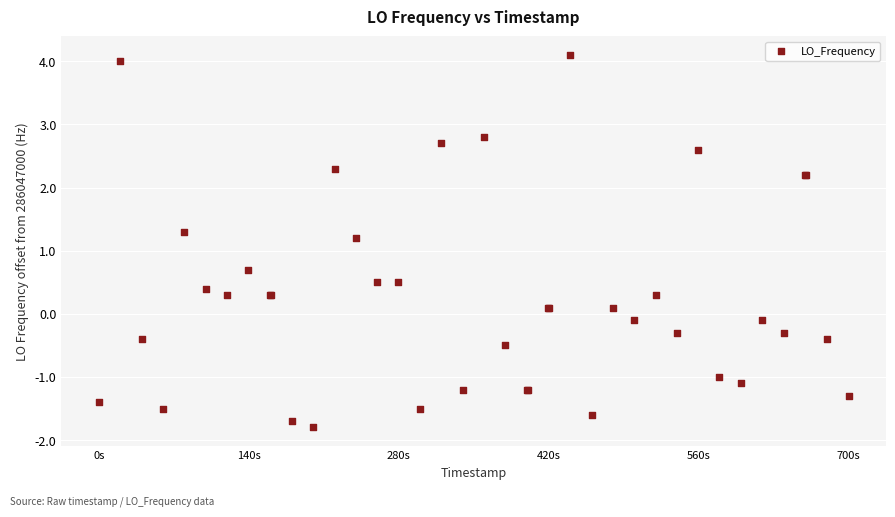

What Y value in the scatter plot is closest to 1?

1.2